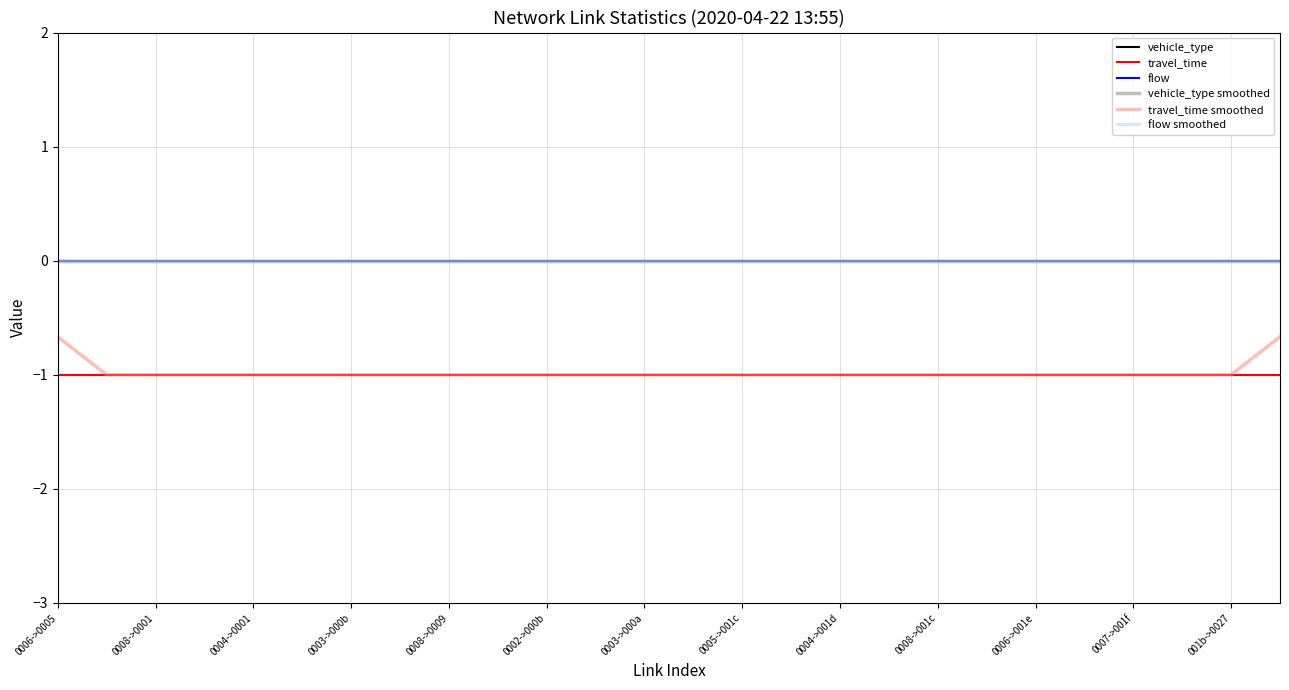

Does the chart display data point markers on the line(s)?

No